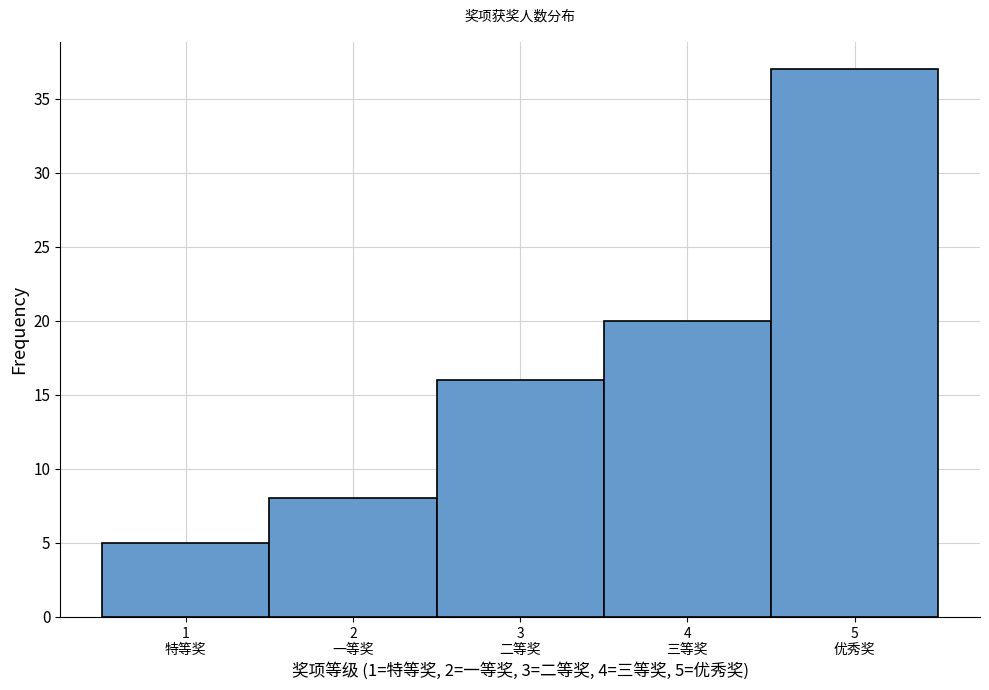

Reading left to right, list all the values displayed in this chart.

5	8	16	20	37